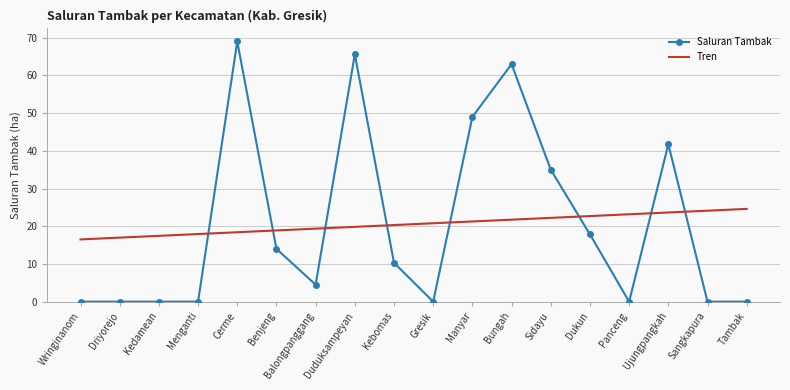

Which series has the widest spread of values?

Saluran Tambak